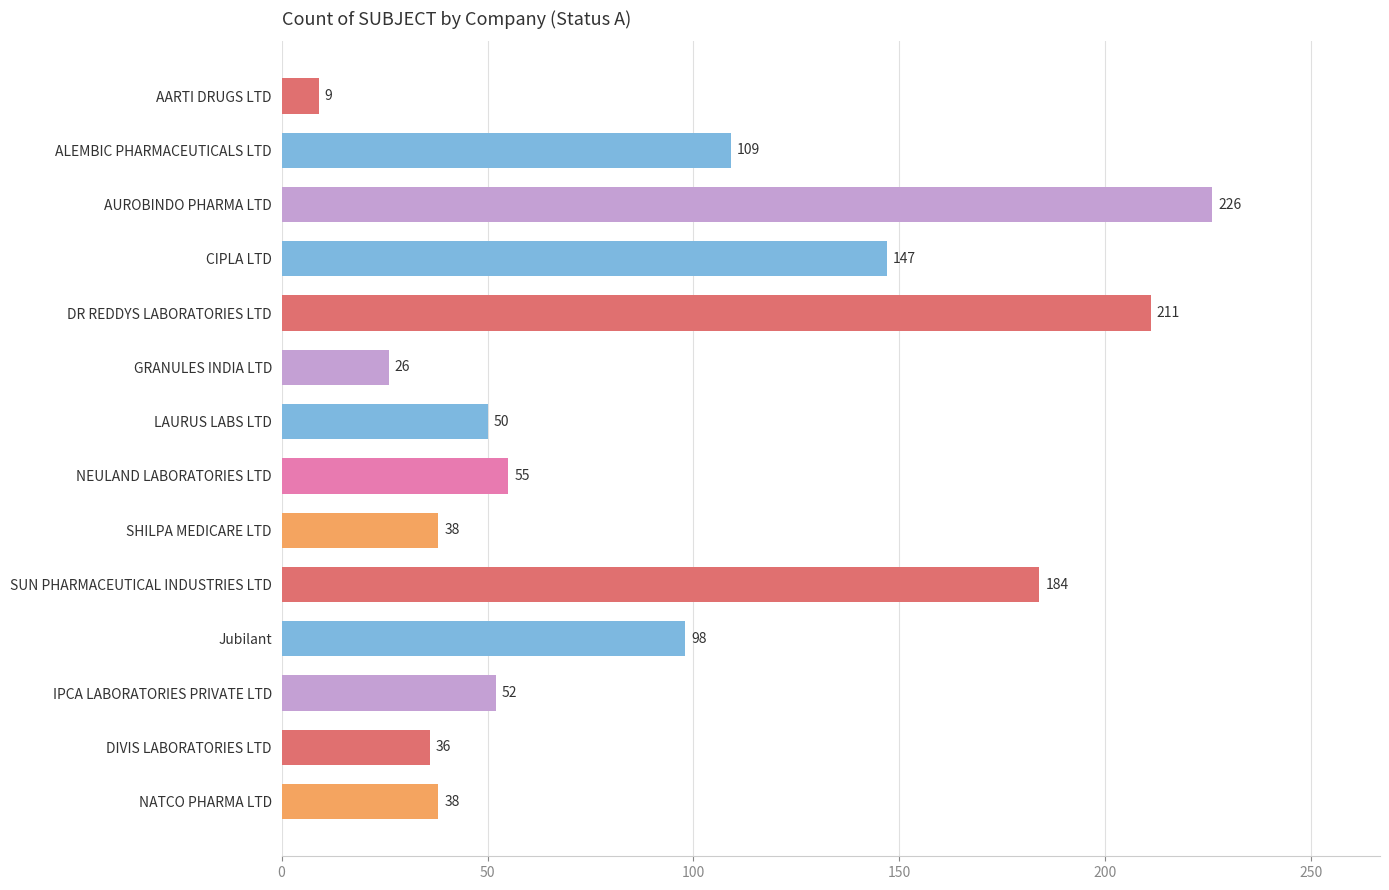

What is the minimum value shown in the chart?

9